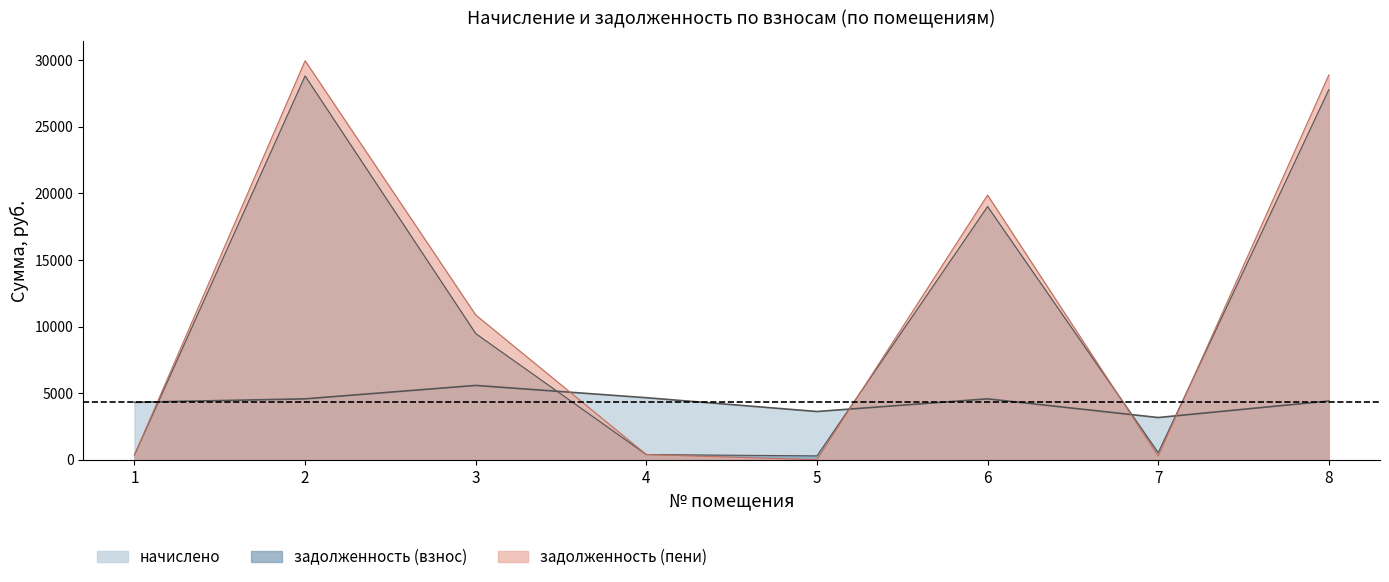

Which has a higher value, 4 or 2?

4